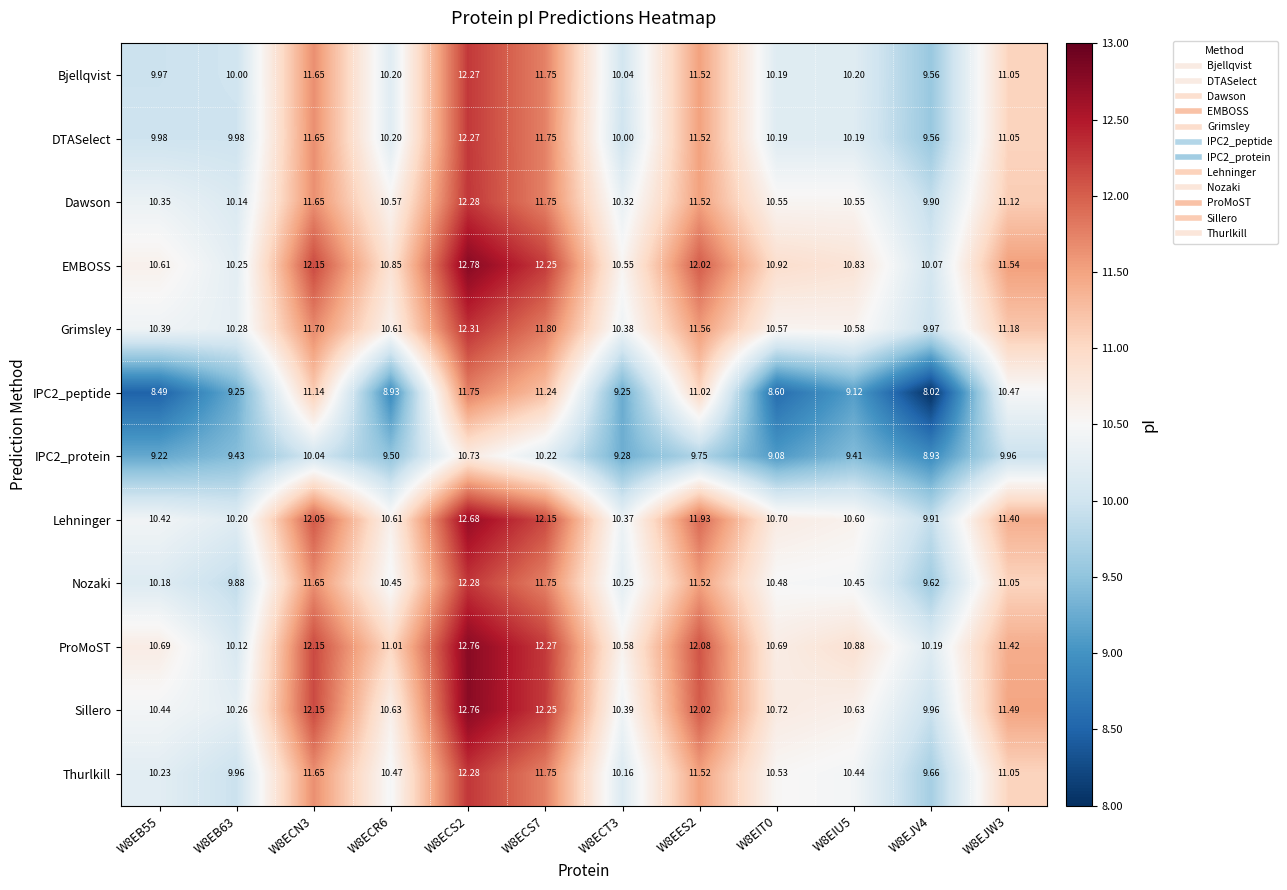

What is the total value across all series at W8EES2?

138.0